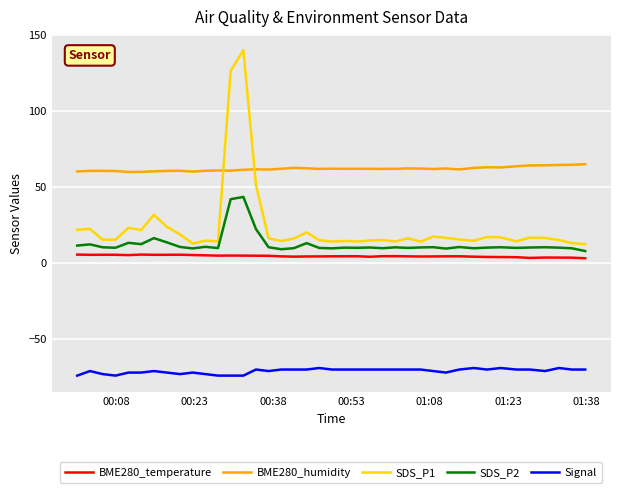

At how many categories does at least one series exceed 91?

2